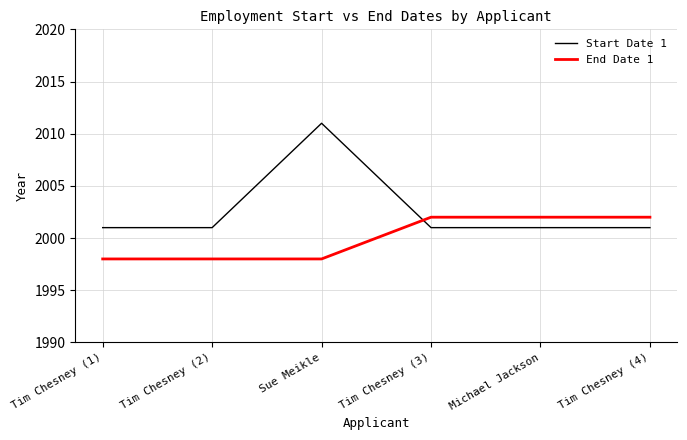

True or false: End Date 1 and Start Date 1 intersect in this chart.

True